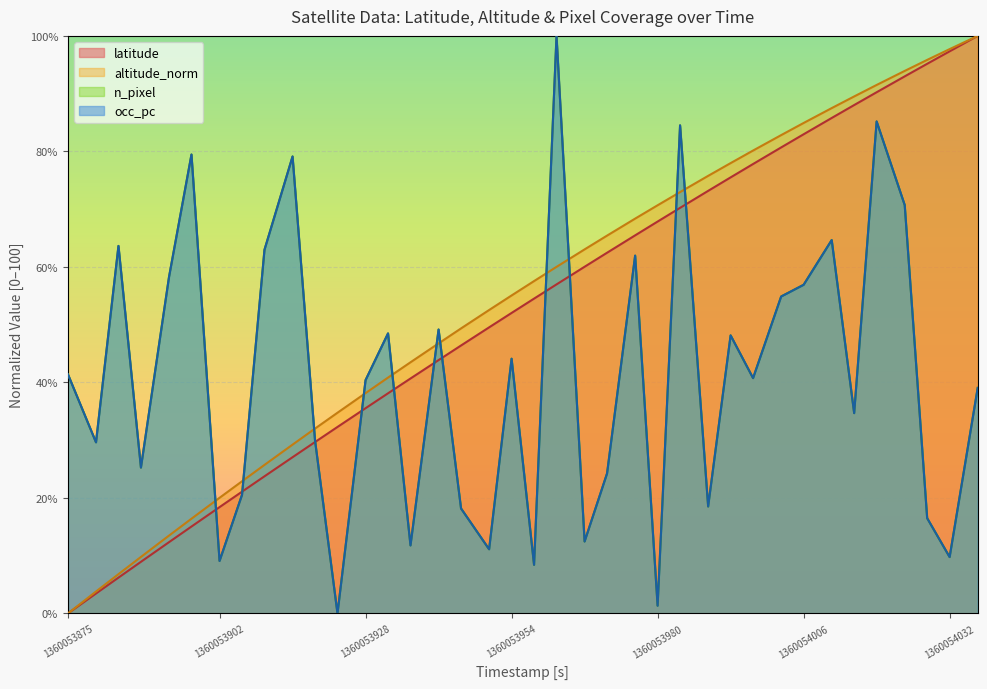

Rank the series by their maximum value, from highest to lowest.

latitude, altitude_norm, n_pixel, occ_pc